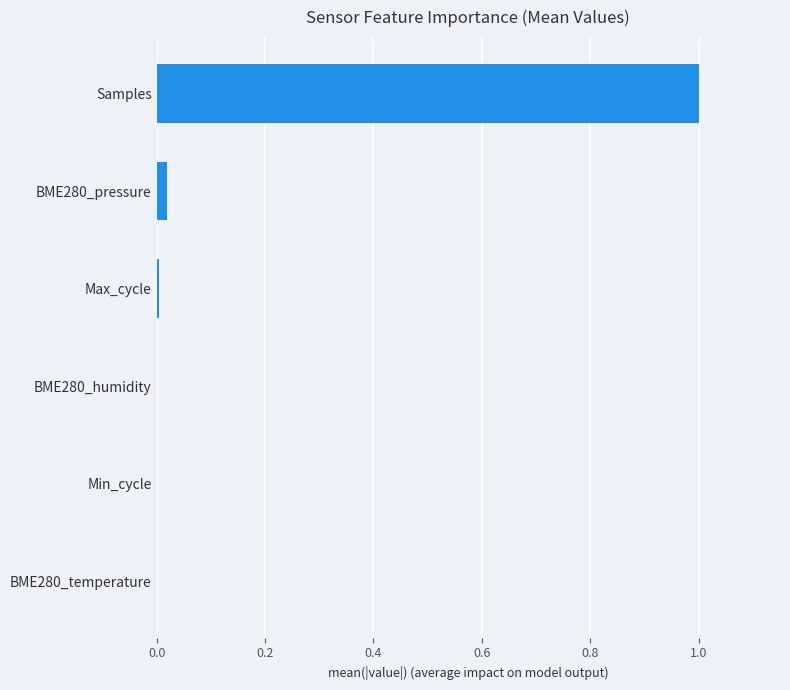

What is the greatest value displayed?

1.0